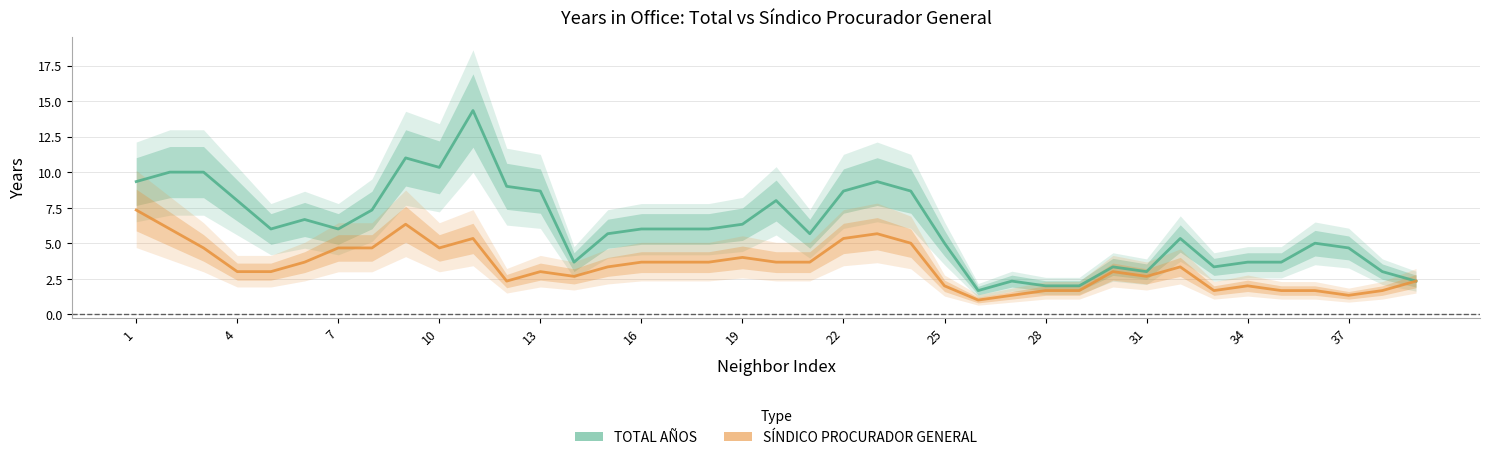

In TOTAL AÑOS, how many points are higher than both neighbors (excluding endpoints)?

9